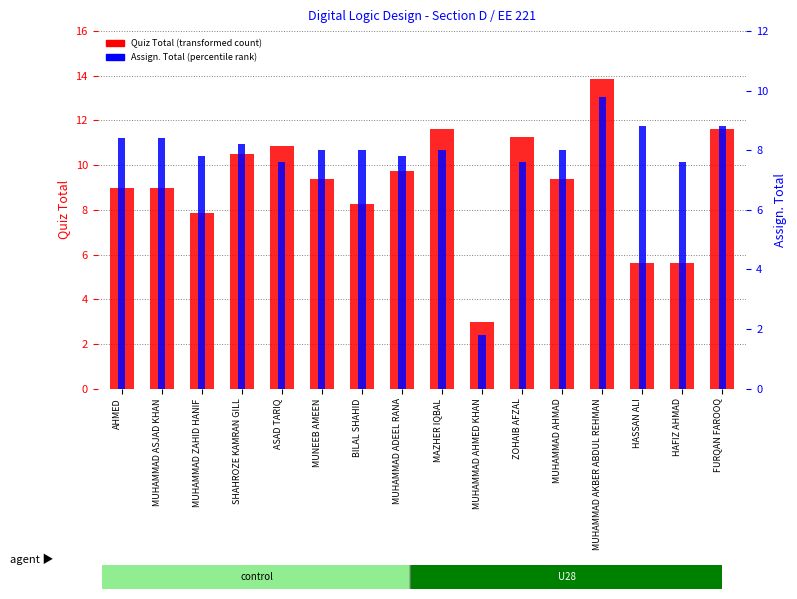

How many categories are shown in the chart?

16